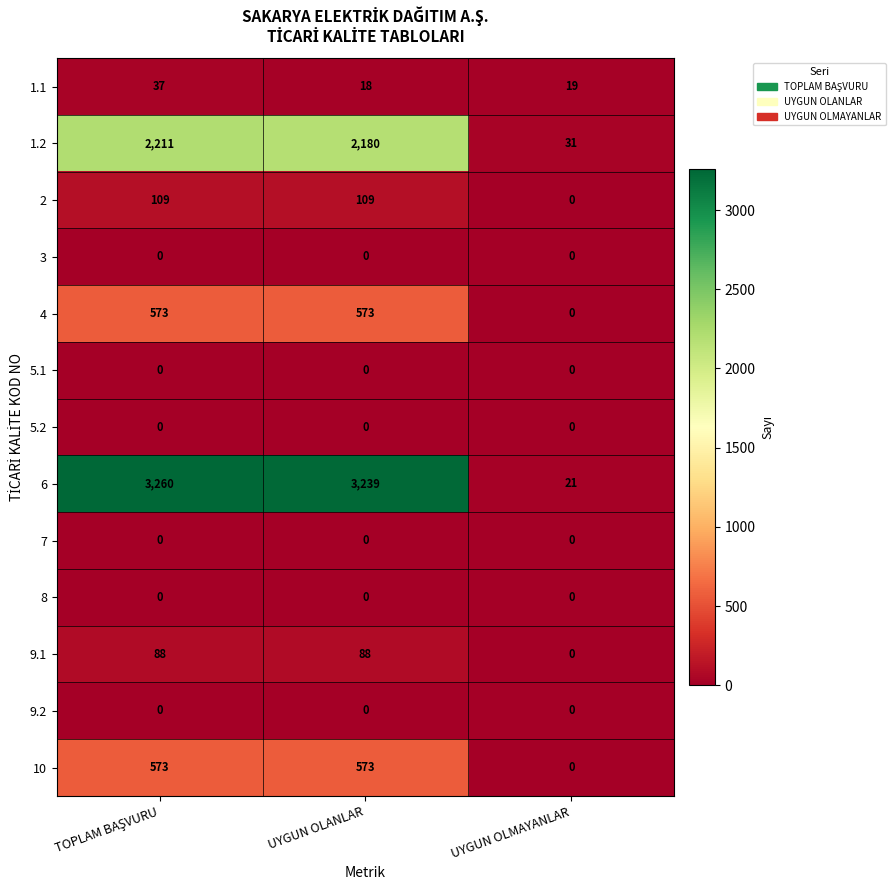

What is the average value of the 10 series?

382